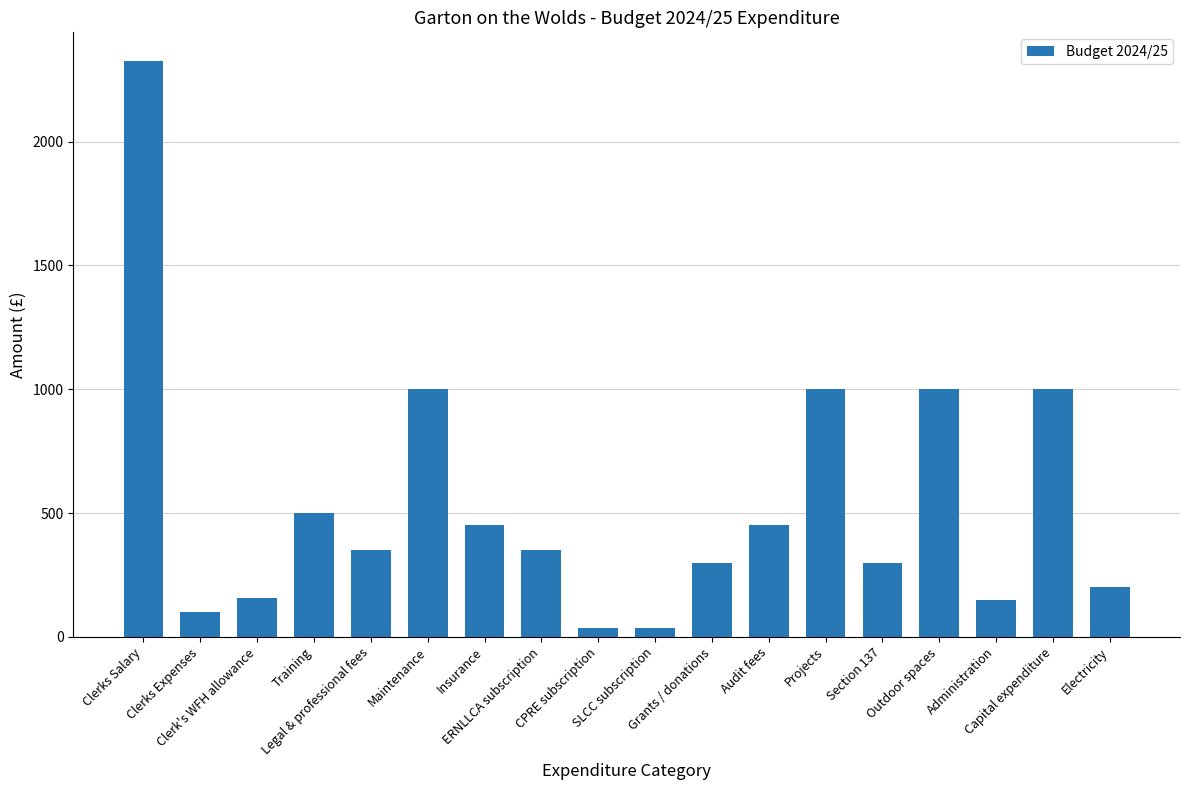

Approximately how many times larger is the value at Section 137 compared to Maintenance?

0.3